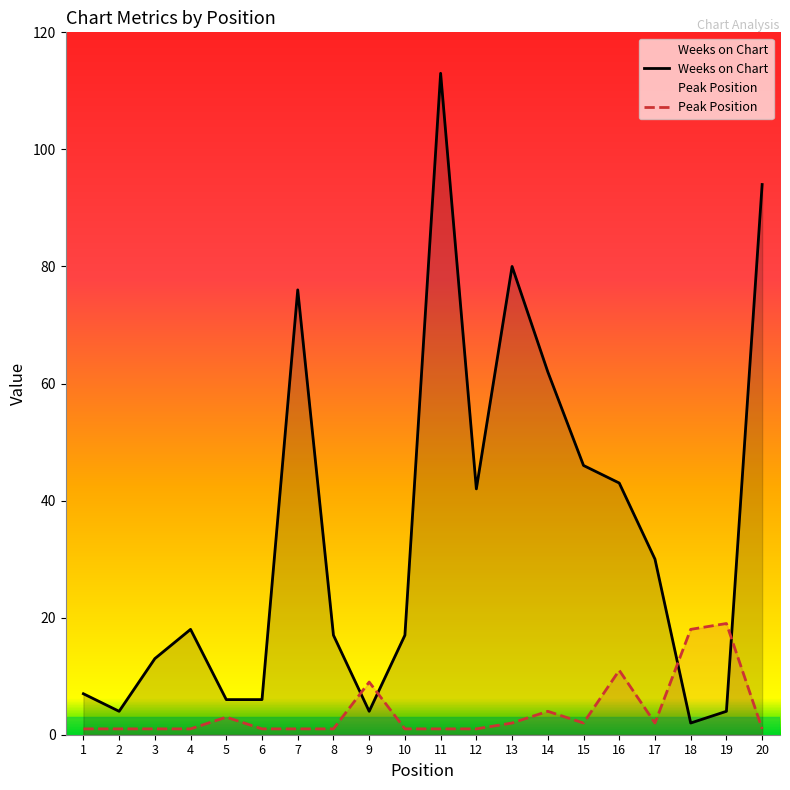

Between which two adjacent categories do Weeks on Chart and Peak Position first intersect?

8 and 9